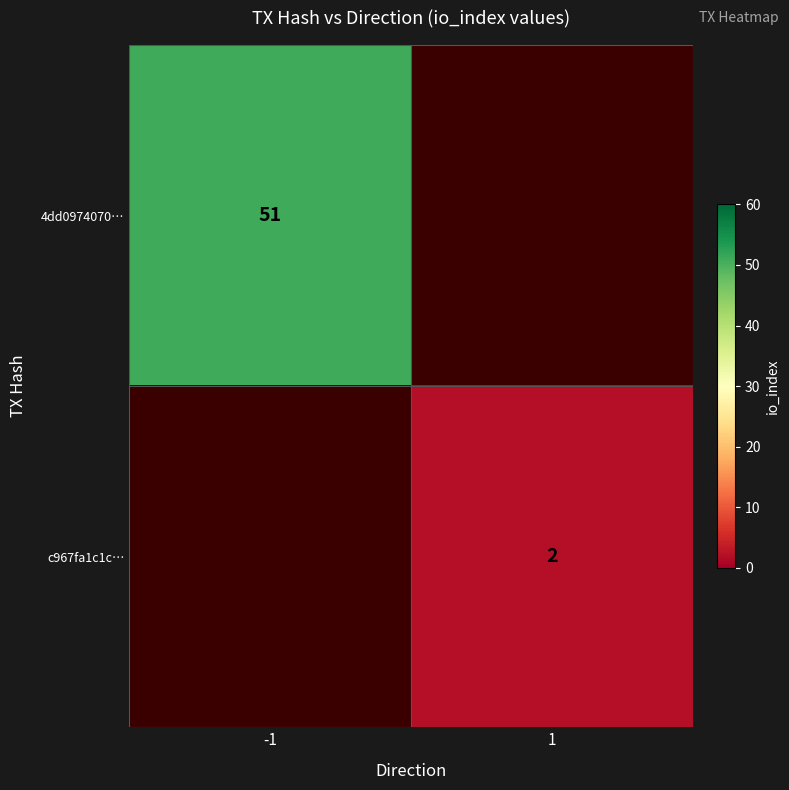

Is it true that 4dd0974070… equals 51 at -1?

True